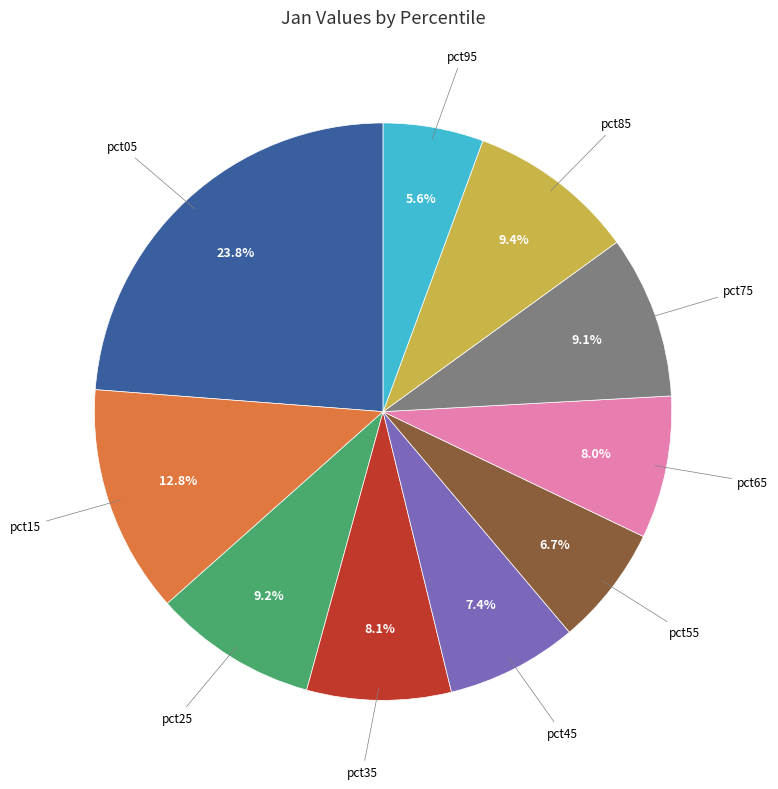

Does any single category account for the majority?

No